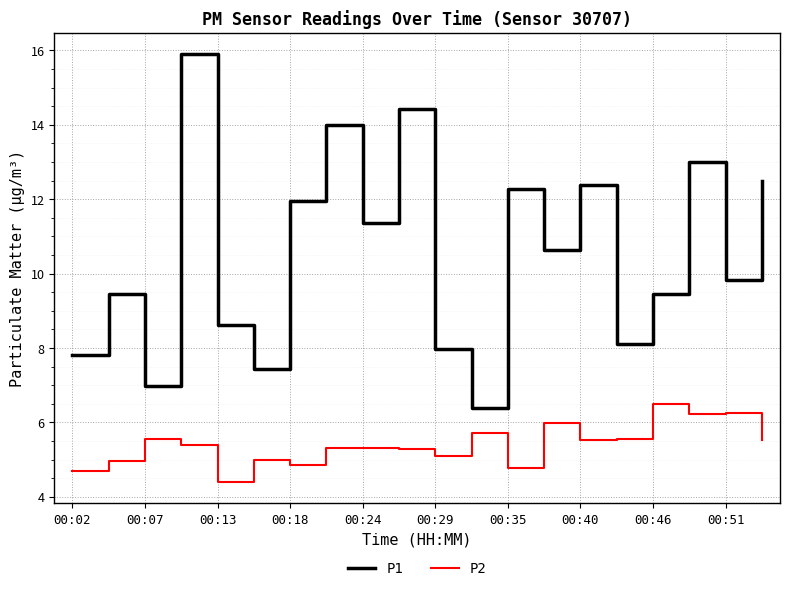

True or false: P1 and P2 intersect in this chart.

False